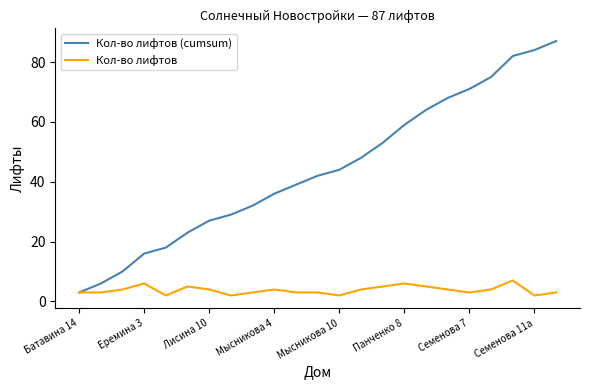

Which series has the largest total across all categories?

Кол-во лифтов (cumsum)